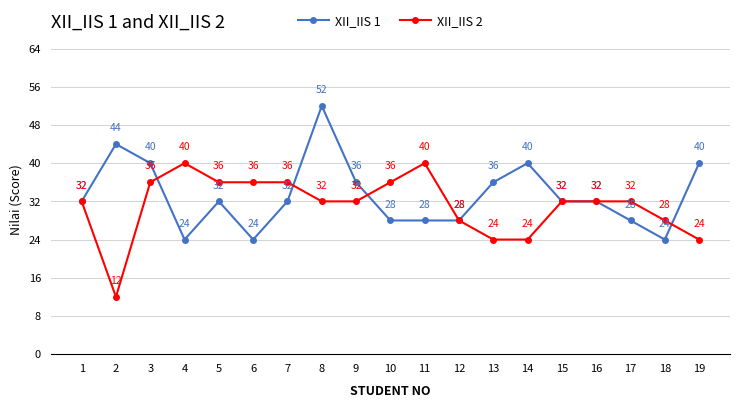

What is the value of the XII_IIS 1 point at the 10th from the left?

28